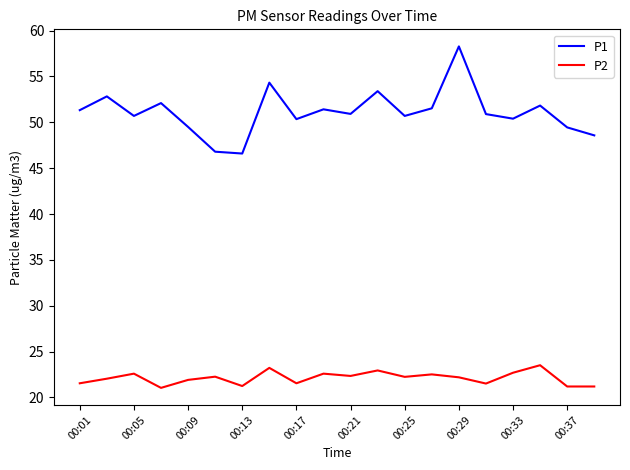

True or false: P1 and P2 intersect in this chart.

False